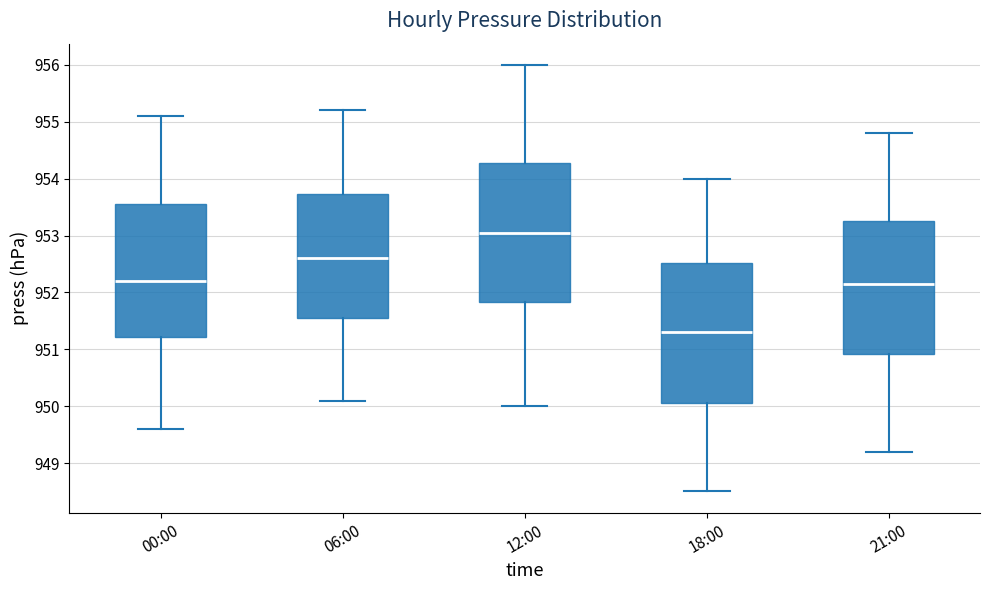

Which box's median line is the lowest?

18:00